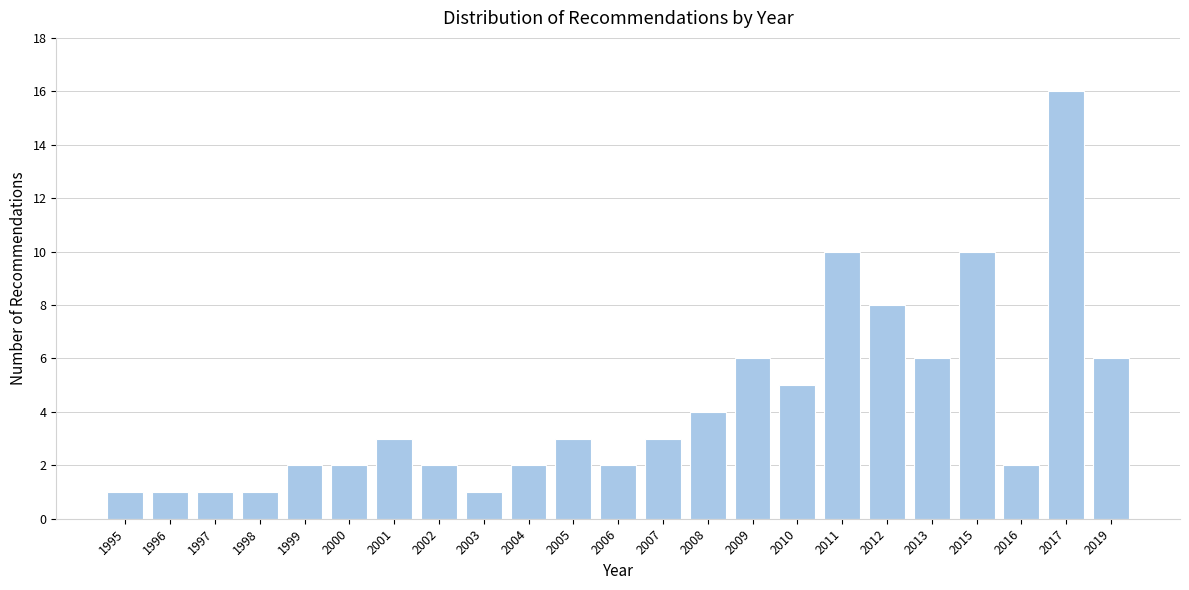

Reading left to right, extract all data points from this chart.

1995=1	1996=1	1997=1	1998=1	1999=2	2000=2	2001=3	2002=2	2003=1	2004=2	2005=3	2006=2	2007=3	2008=4	2009=6	2010=5	2011=10	2012=8	2013=6	2015=10	2016=2	2017=16	2019=6